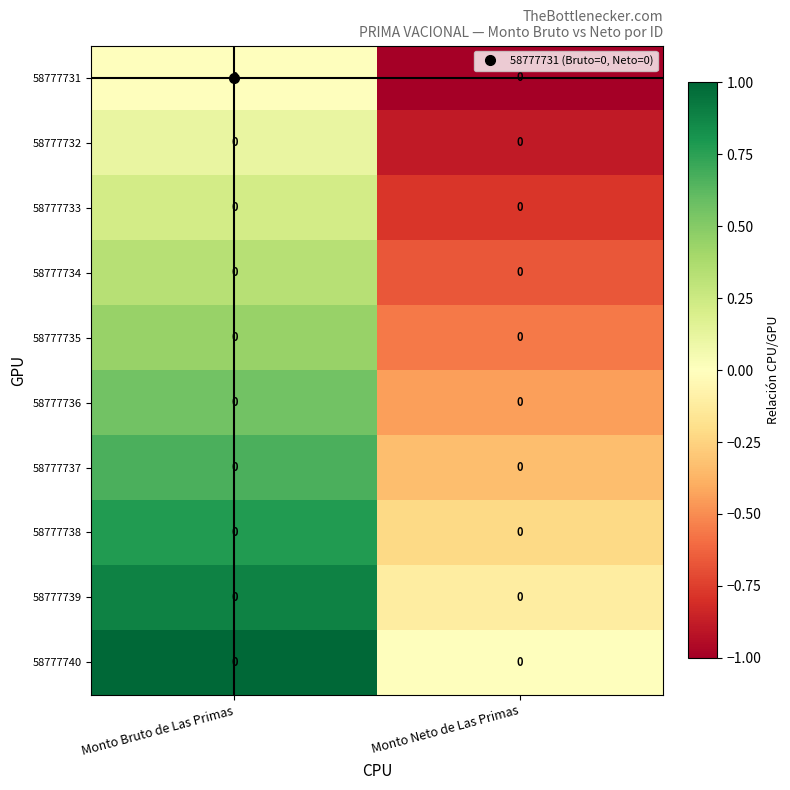

Is it true that 58777736 equals -0.4 at Monto Neto de Las Primas?

True